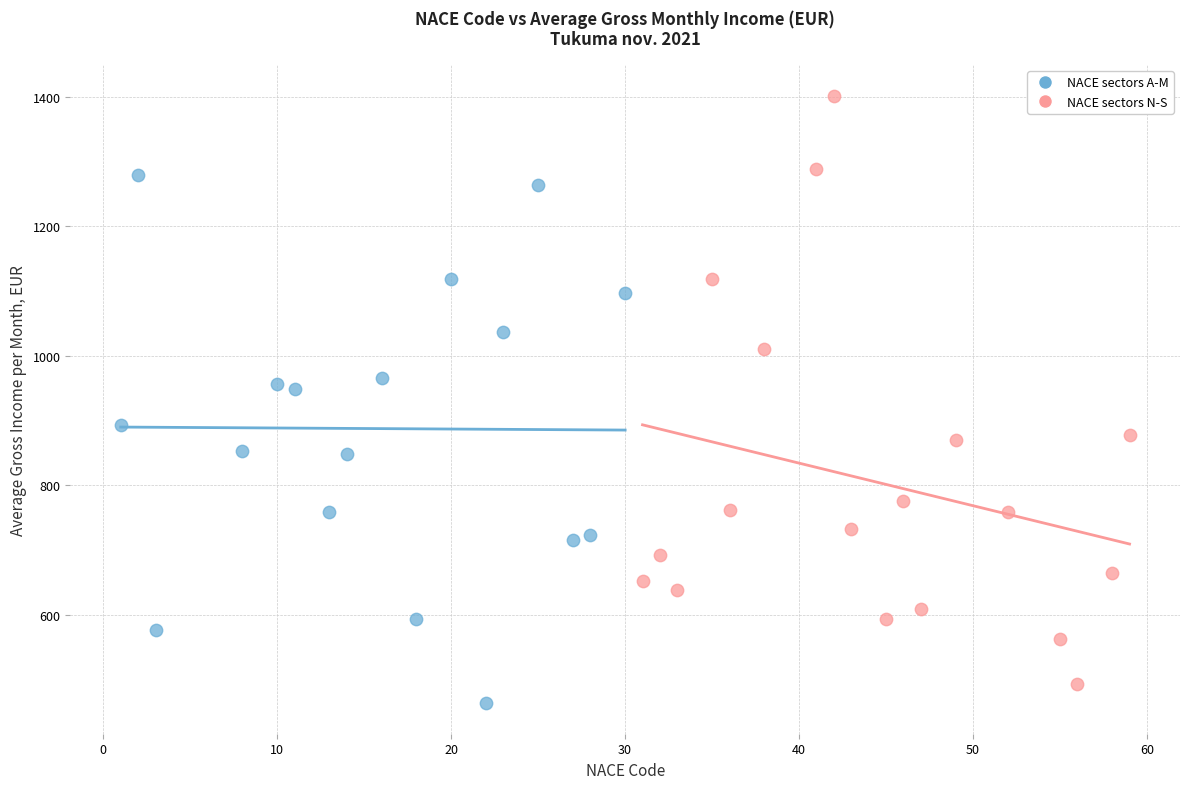

What are all the series names shown in the legend?

NACE sectors A-M, NACE sectors N-S